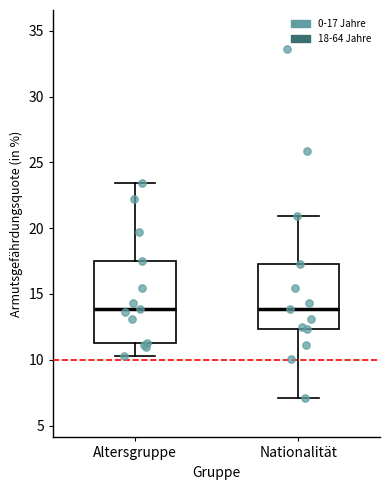

Reading left to right, read every box against the y-axis: the position of its median line, the range the box covers, and the ends of its whiskers. The values are not printed on the chart, so give them approximately, as read against the axis.

Altersgruppe: median 14.0, box 11.5 to 17.5, whiskers 10.5 to 23.5
Nationalität: median 14.0, box 12.5 to 17.5, whiskers 7.0 to 21.0